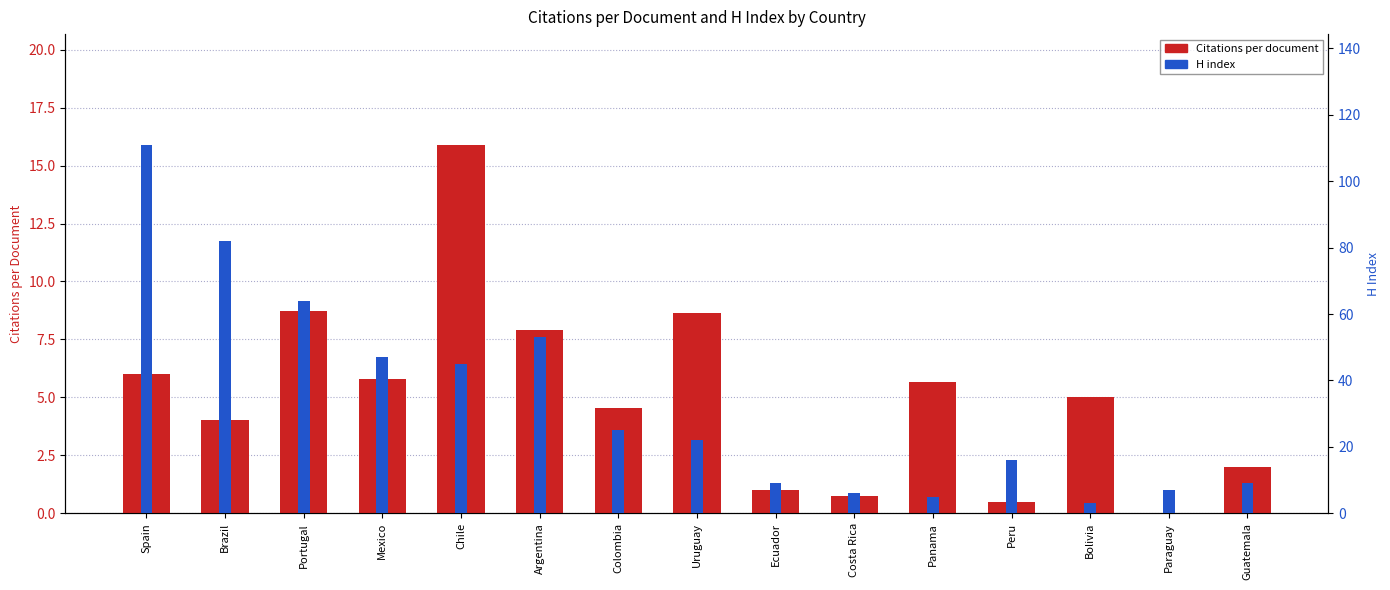

Reading right to left, what are all the values shown in this chart?

Citations per document: Guatemala=2.0	Paraguay=0.0	Bolivia=5.0	Peru=0.5	Panama=5.7	Costa Rica=0.8	Ecuador=1.0	Uruguay=8.6	Colombia=4.5	Argentina=7.9	Chile=15.9	Mexico=5.8	Portugal=8.7	Brazil=4.0	Spain=6.0
H index: Guatemala=9.0	Paraguay=7.0	Bolivia=3.0	Peru=16.0	Panama=5.0	Costa Rica=6.0	Ecuador=9.0	Uruguay=22.0	Colombia=25.0	Argentina=53.0	Chile=45.0	Mexico=47.0	Portugal=64.0	Brazil=82.0	Spain=111.0